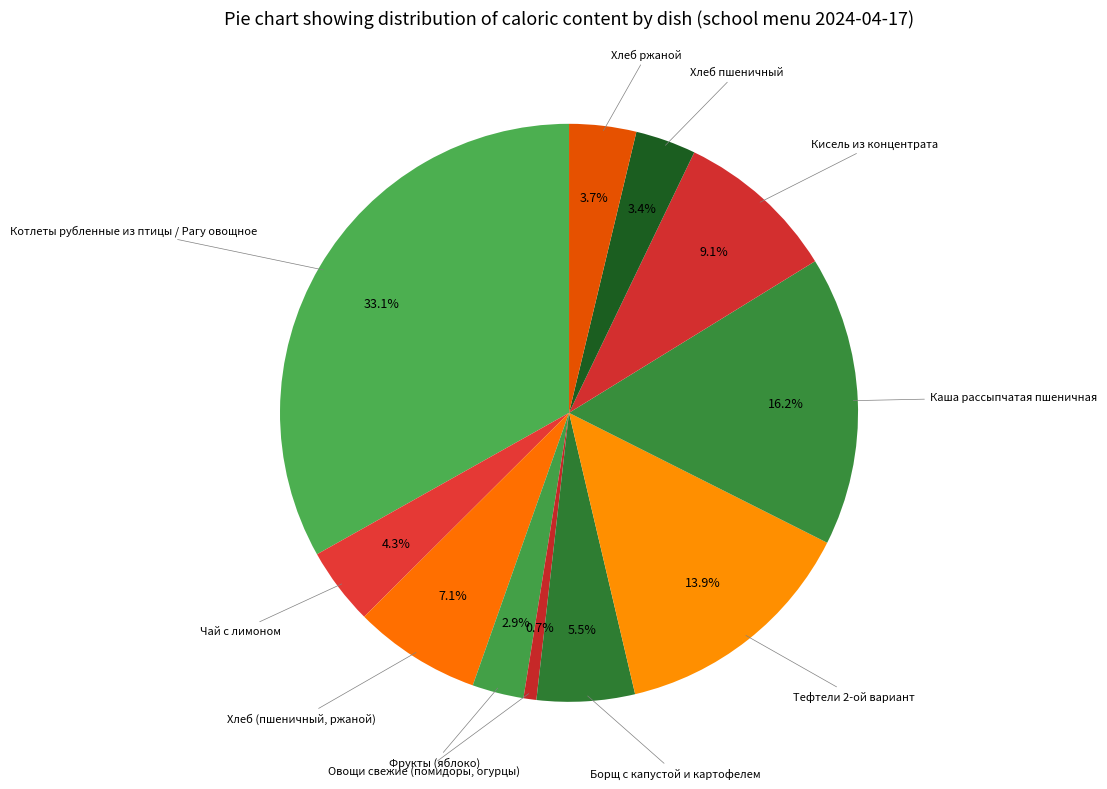

True or false: Овощи свежие (помидоры, огурцы) accounts for 1% of the total.

True